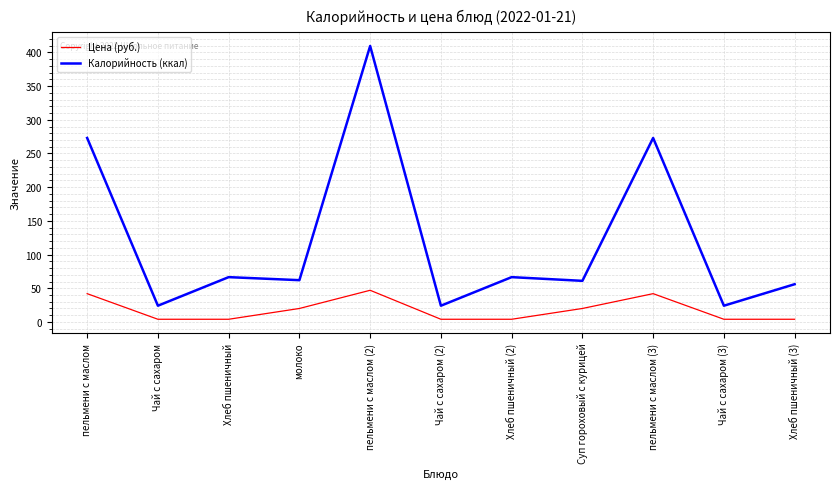

At which category does Калорийность (ккал) reach its first local peak?

Хлеб пшеничный